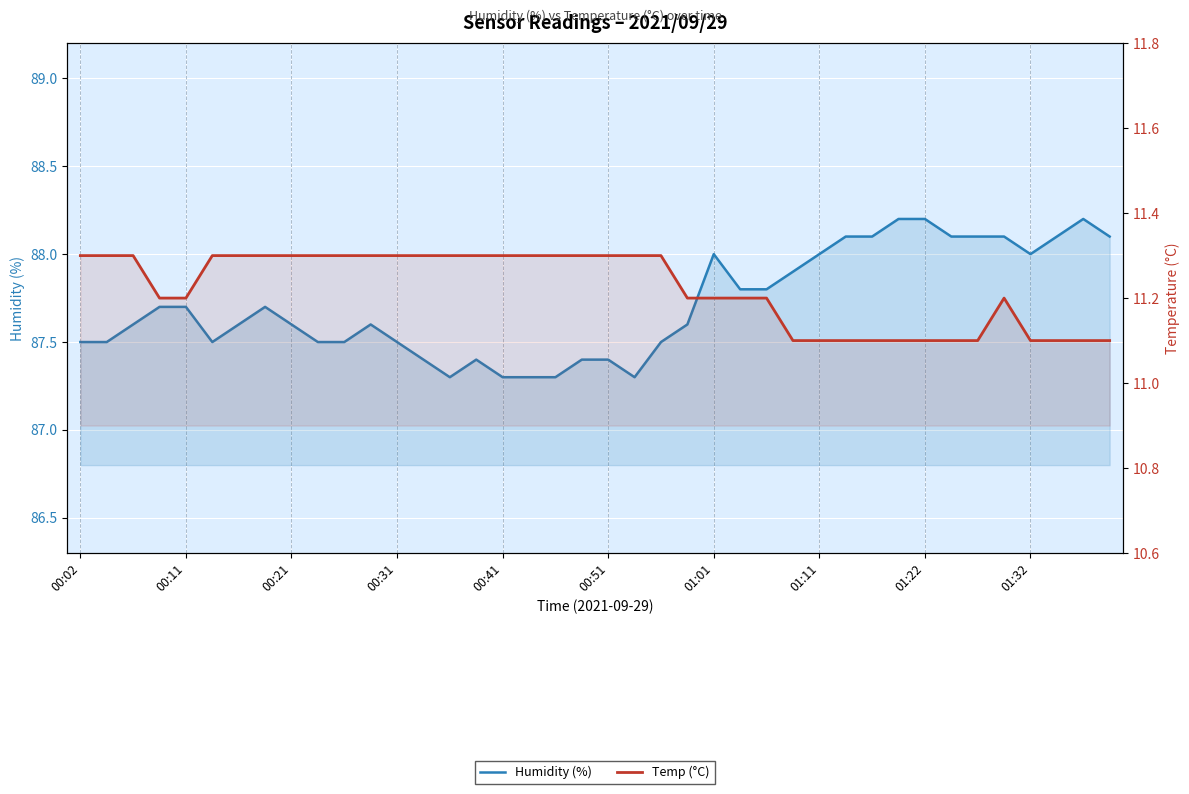

What position from the left is 01:32?

10